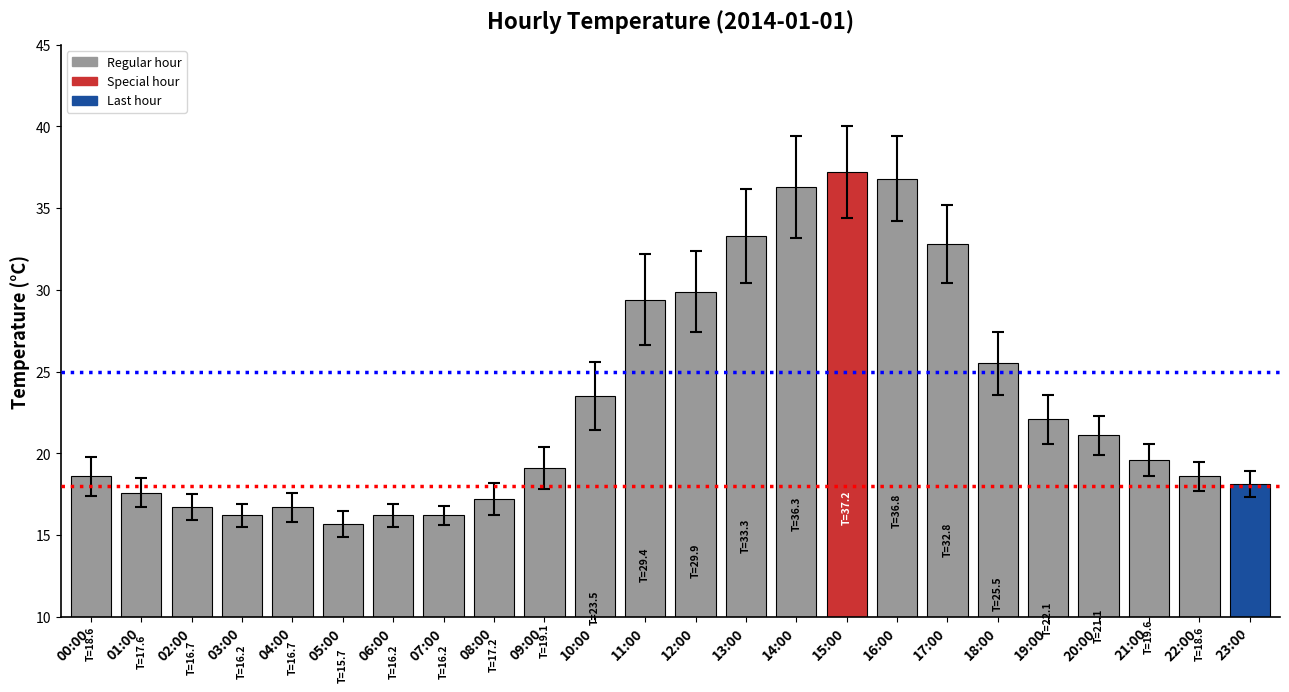

What is the difference between the second highest and second lowest values?

20.6